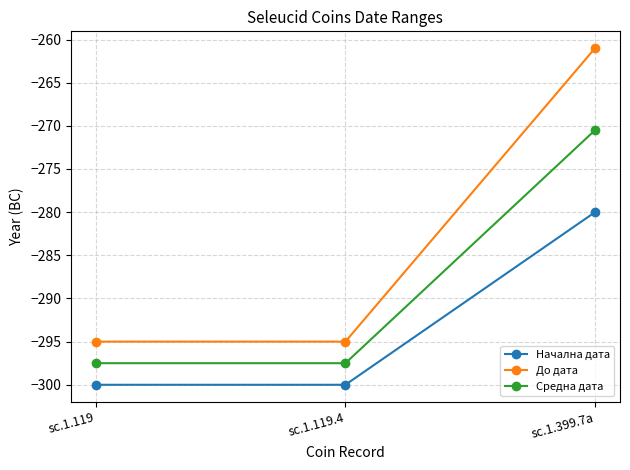

What is the maximum value shown in the chart?

-261.0